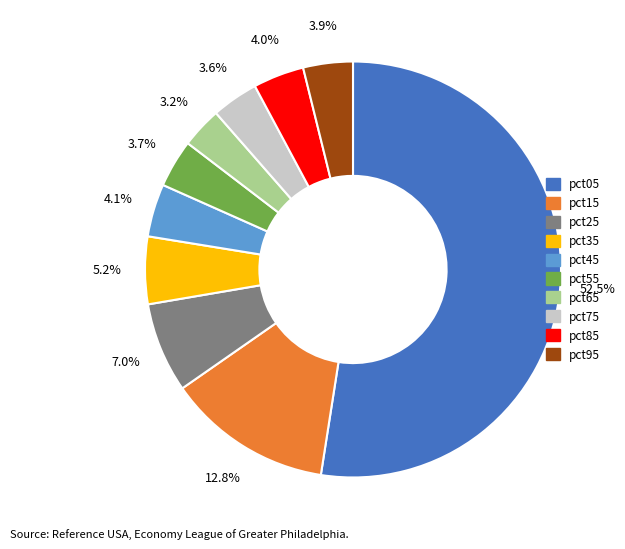

Which category has the biggest portion of the pie?

pct05